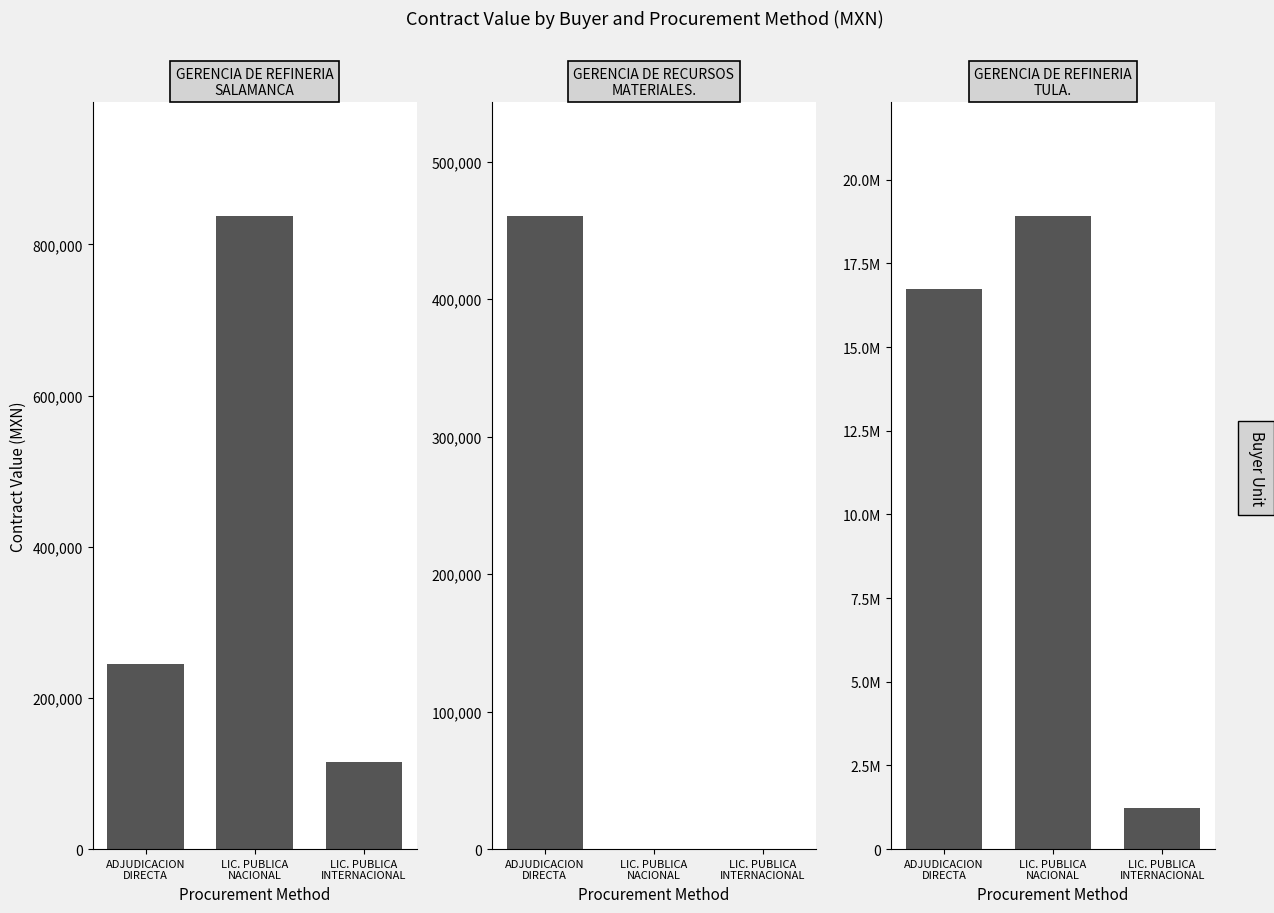

True or false: the data shows 28274440.7 at ADJUDICACION
DIRECTA.

False